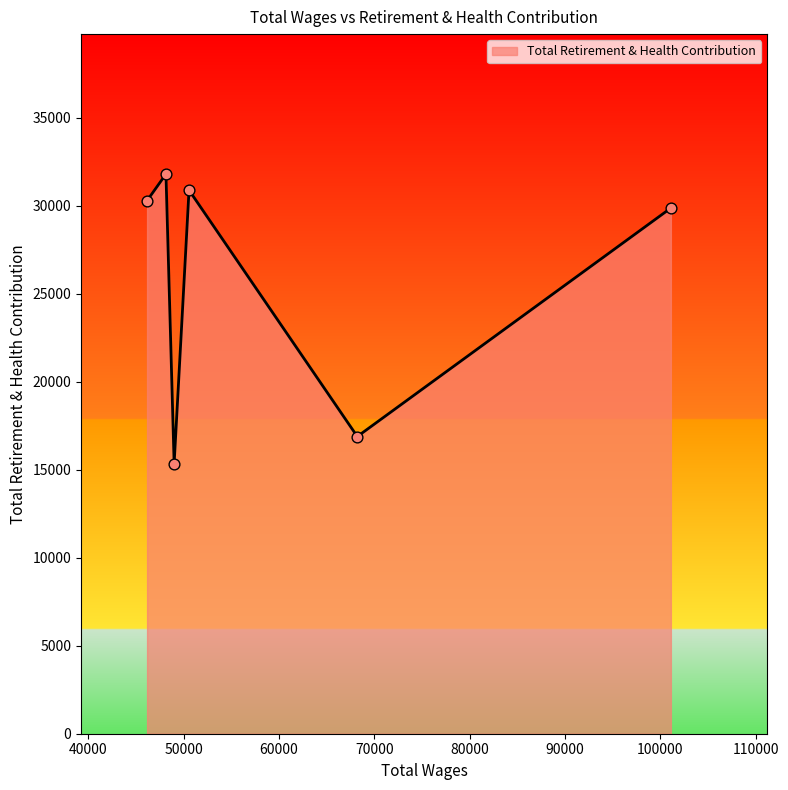

How many interior local valleys (lower than both neighbors) does the data have?

2